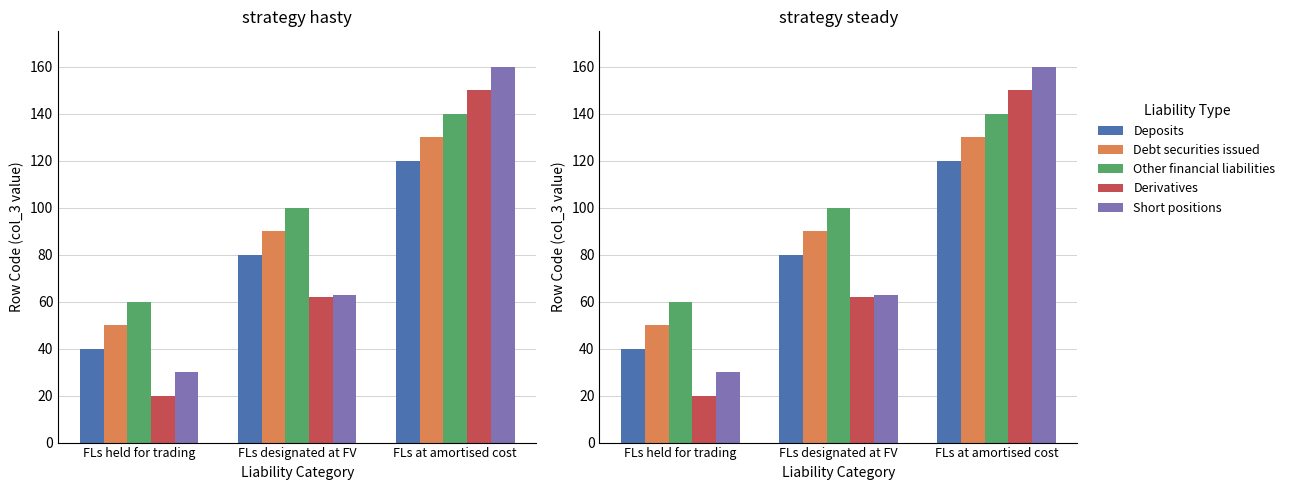

What is the greatest value displayed?

160